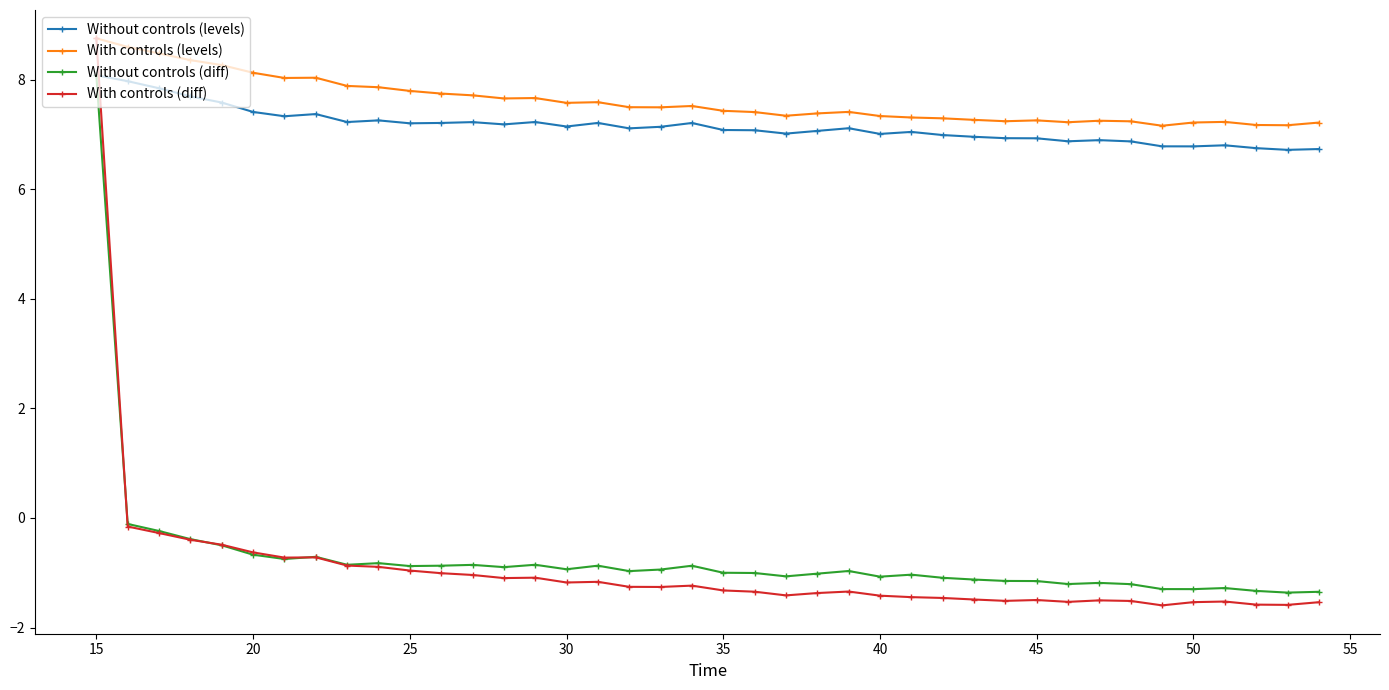

How many series are shown in this chart?

4